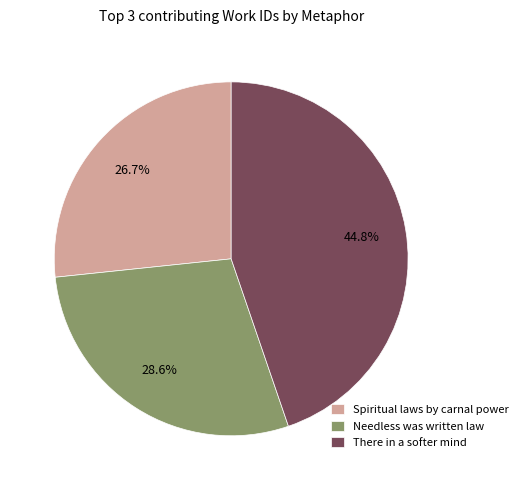

What is the smallest slice in the pie chart?

Spiritual laws by carnal power